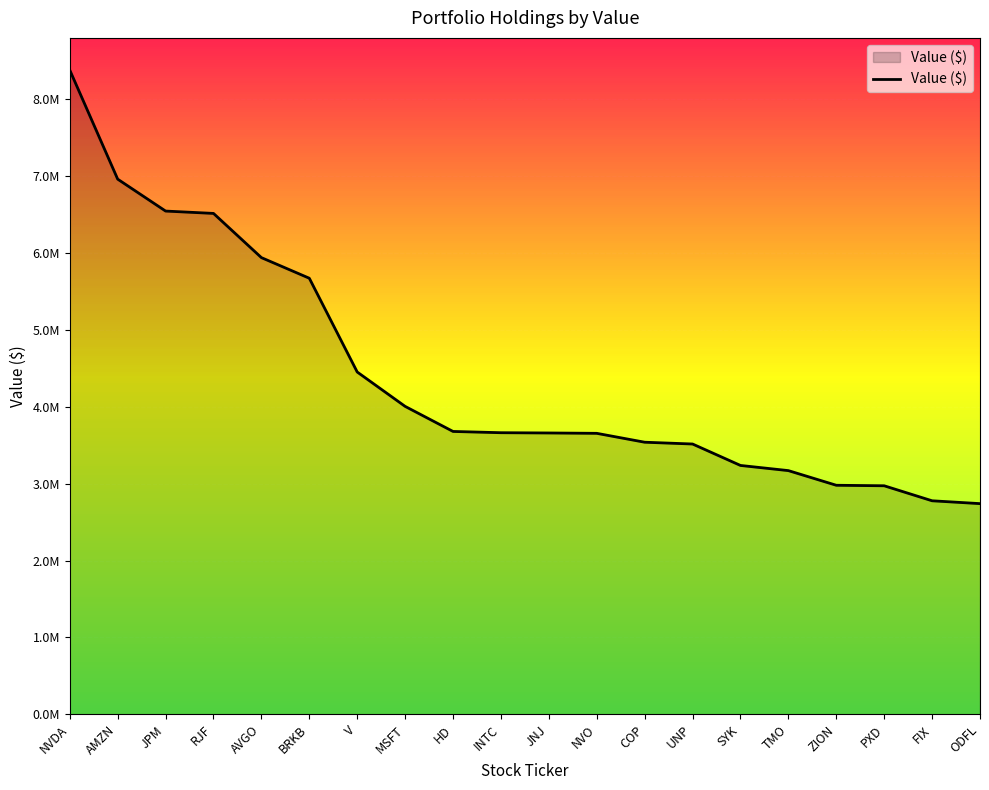

What position from the left is NVDA?

1